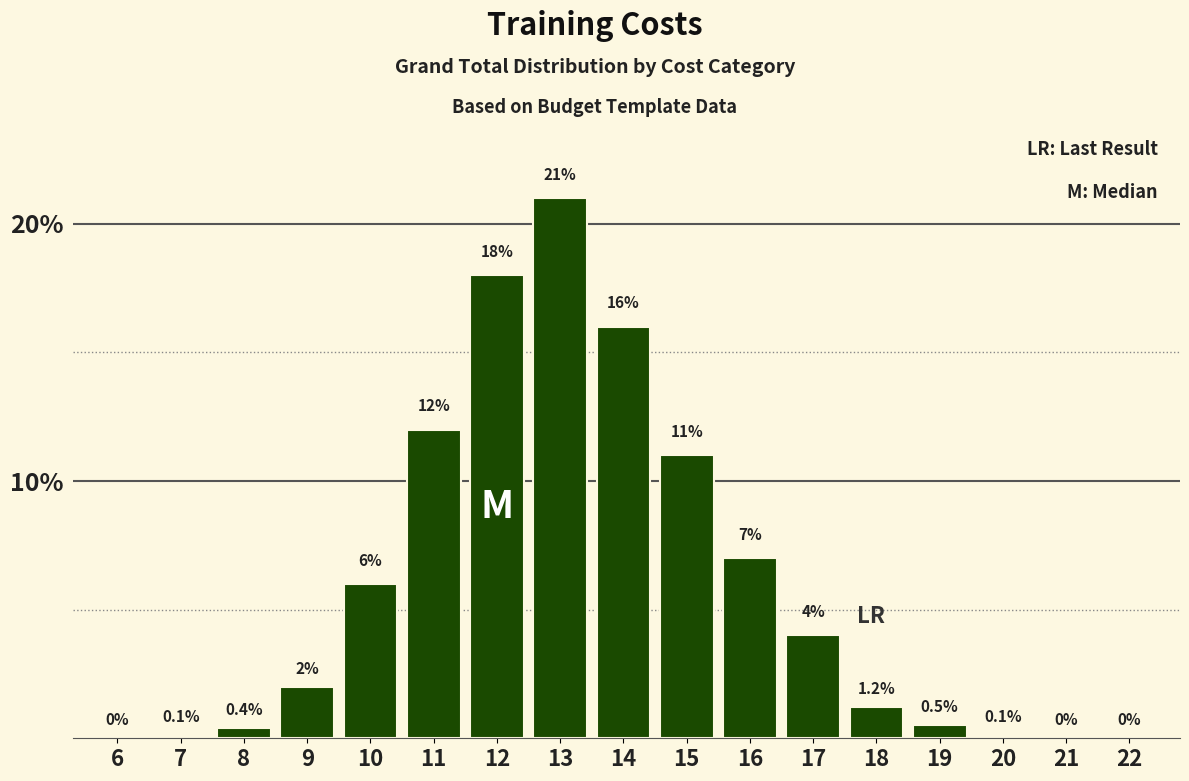

Reading left to right, what are all the values shown in this chart?

6=0.0	7=0.1	8=0.4	9=2.0	10=6.0	11=12.0	12=18.0	13=21.0	14=16.0	15=11.0	16=7.0	17=4.0	18=1.2	19=0.5	20=0.1	21=0.0	22=0.0